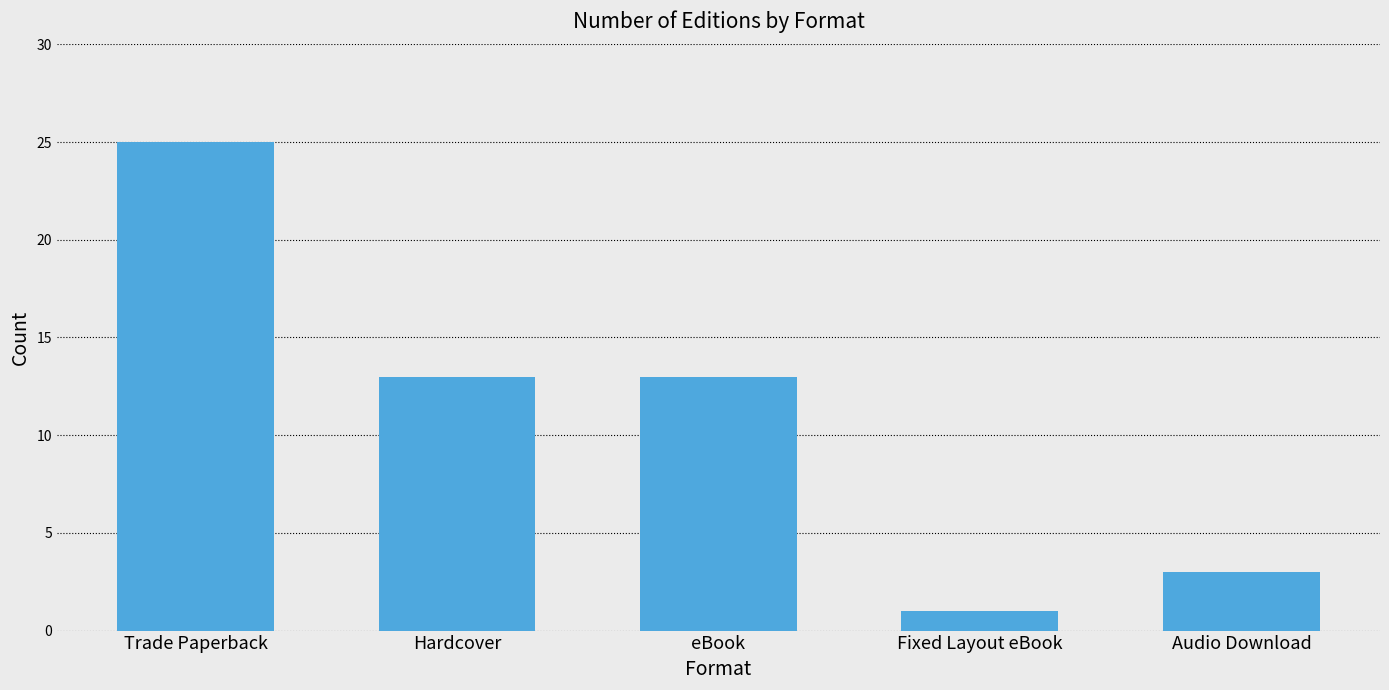

What is the difference between the maximum and minimum values?

24